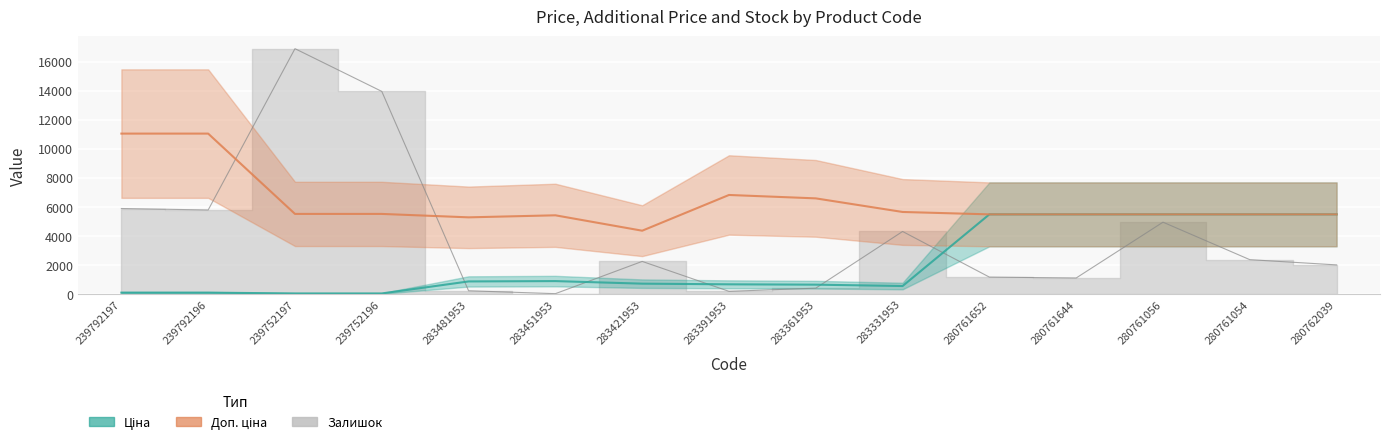

Which series changed the most between 239792196 and 283451953?

Залишок